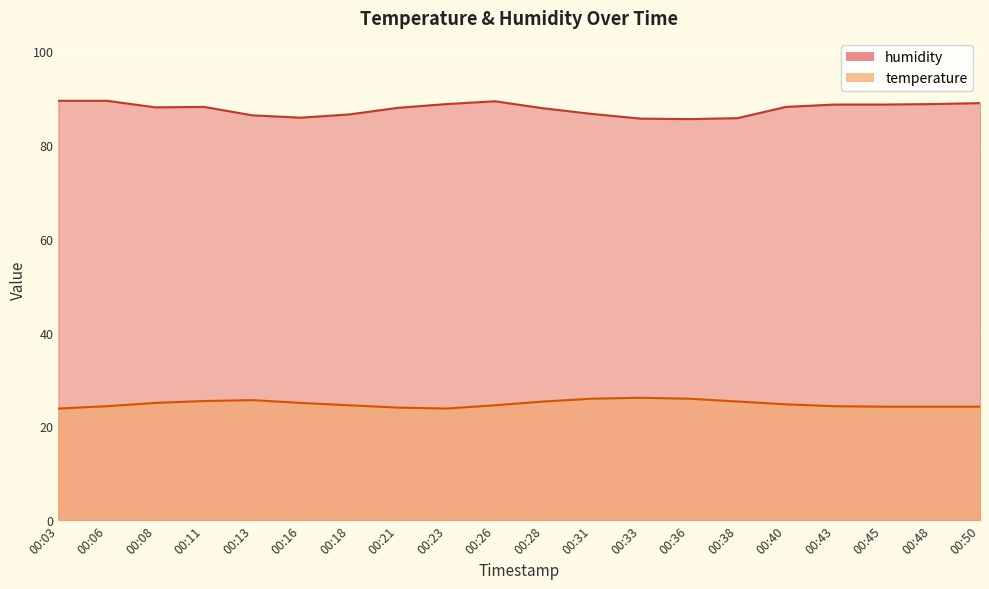

Rank the categories by humidity value from highest to lowest.

00:03, 00:06, 00:26, 00:50, 00:23, 00:48, 00:43, 00:45, 00:11, 00:40, 00:08, 00:21, 00:28, 00:31, 00:18, 00:13, 00:16, 00:38, 00:33, 00:36